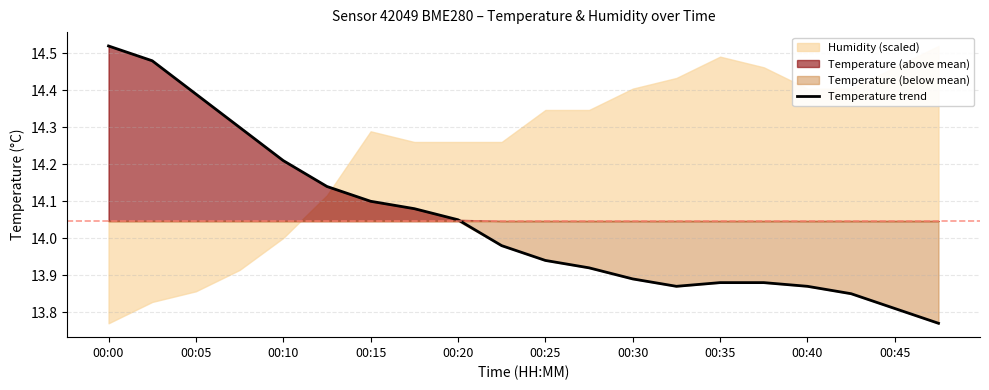

Which category has the highest value in the Temperature trend series?

00:00